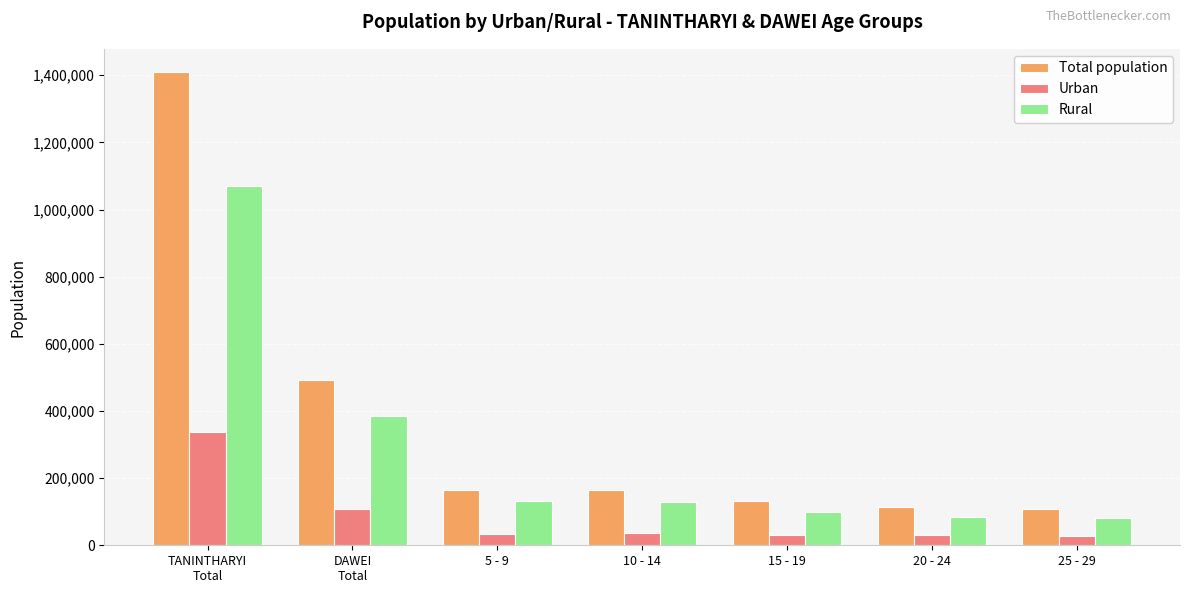

True or false: Urban has a value of 338419 at TANINTHARYI
Total.

True